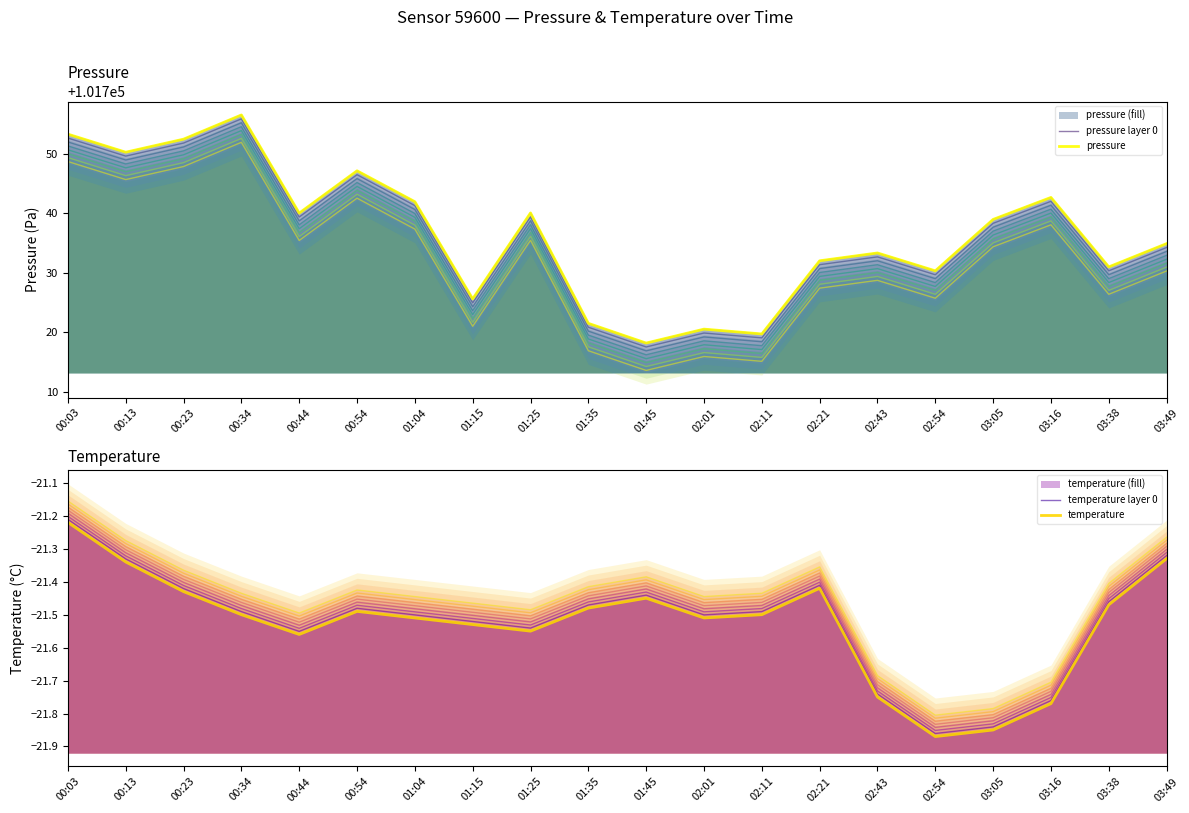

True or false: temperature layer 0 and pressure intersect in this chart.

False